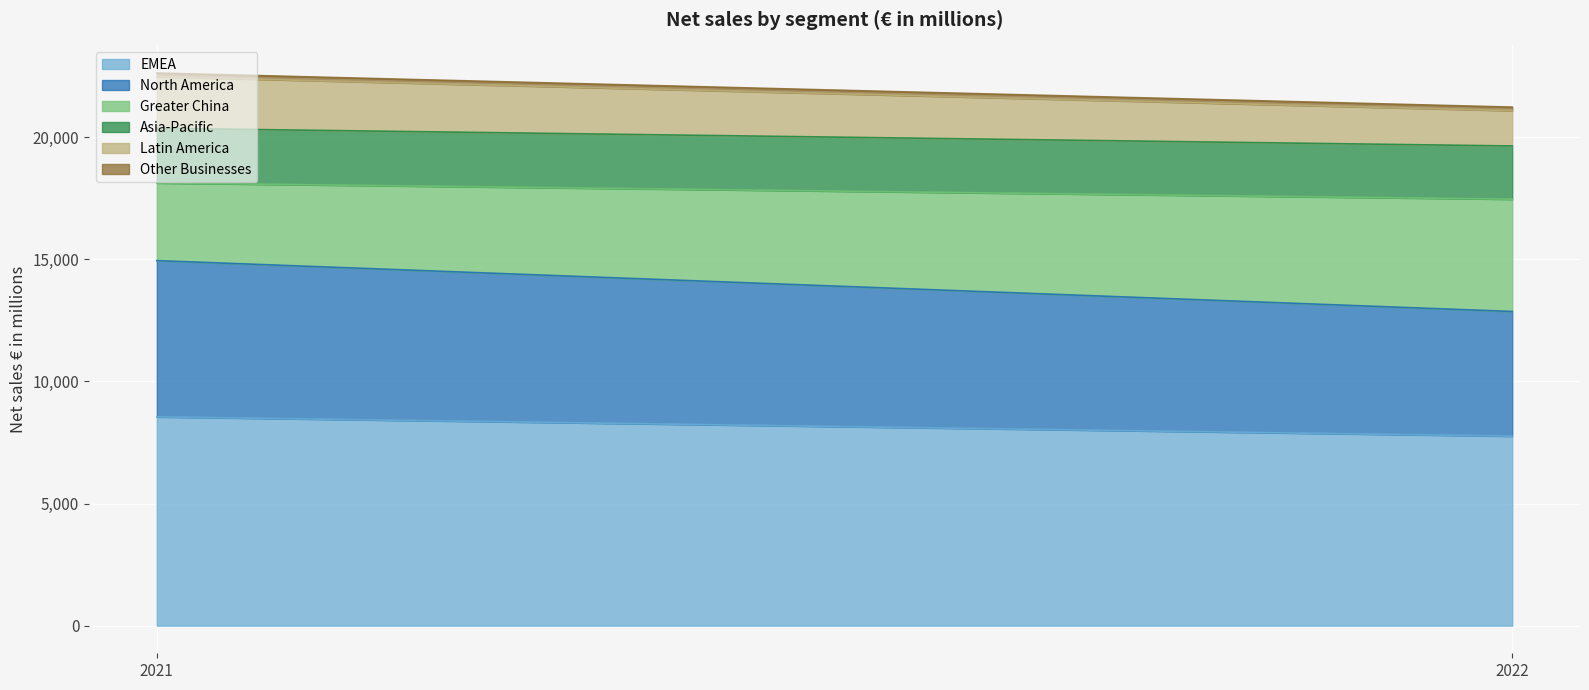

How many Other Businesses values are between 145 and 150?

2